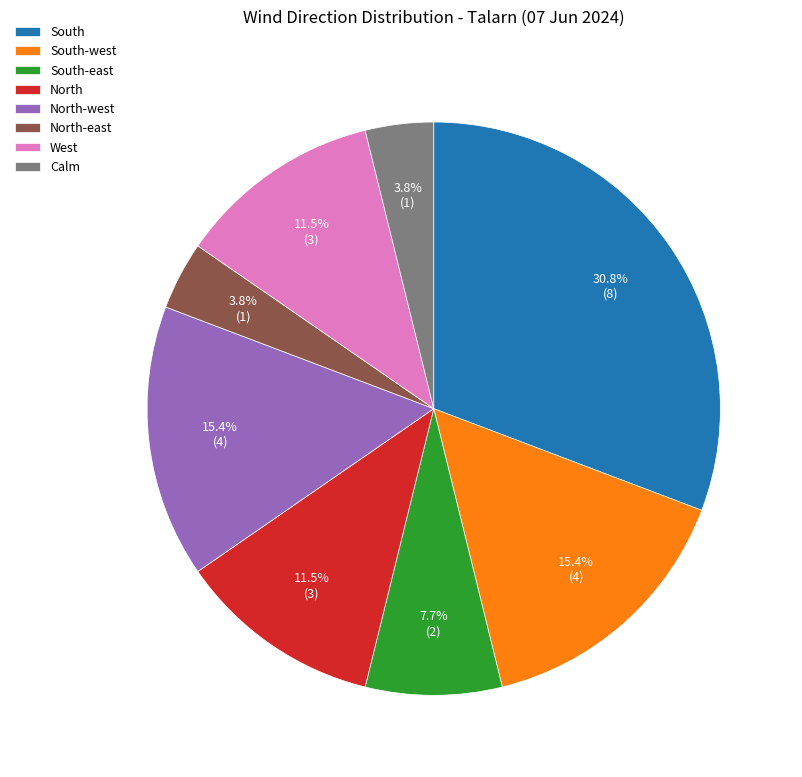

To the nearest percent, what portion does Calm represent?

4%